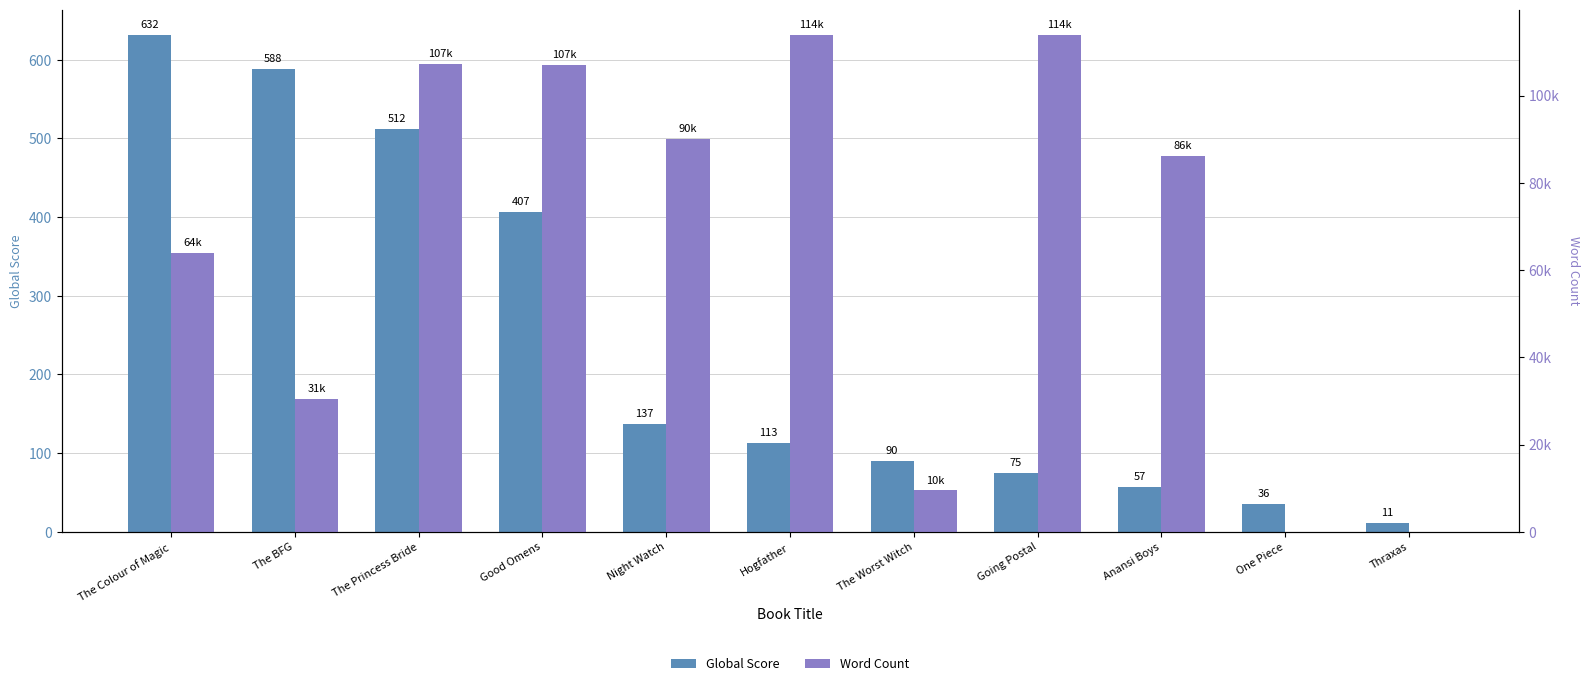

Reading left to right, list all the values displayed in this chart.

Global Score: The Colour of Magic=632	The BFG=588	The Princess Bride=512	Good Omens=407	Night Watch=137	Hogfather=113	The Worst Witch=90	Going Postal=75	Anansi Boys=57	One Piece=36	Thraxas=11
Word Count: The Colour of Magic=64000	The BFG=30555	The Princess Bride=107253	Good Omens=107000	Night Watch=90000	Hogfather=114000	The Worst Witch=9500	Going Postal=114000	Anansi Boys=86250	One Piece=0	Thraxas=0